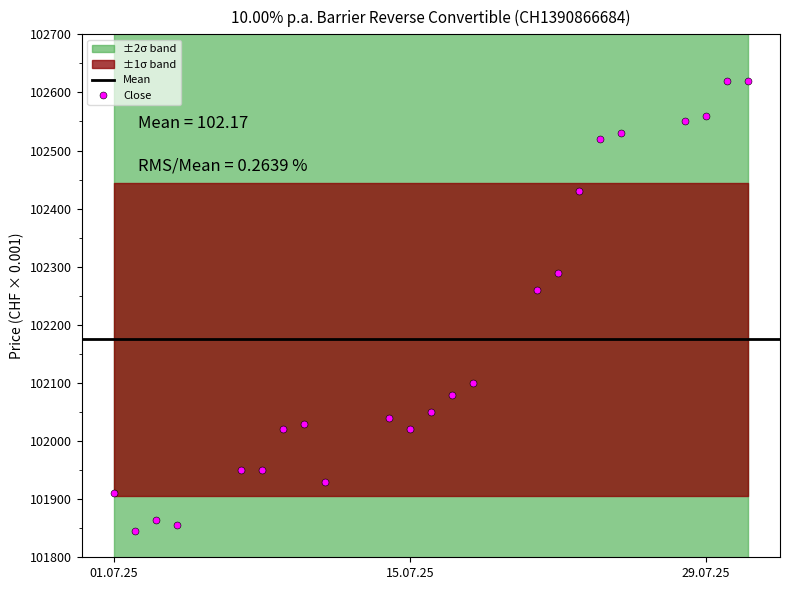

True or false: Close has more than 2 points higher than both neighbors.

True